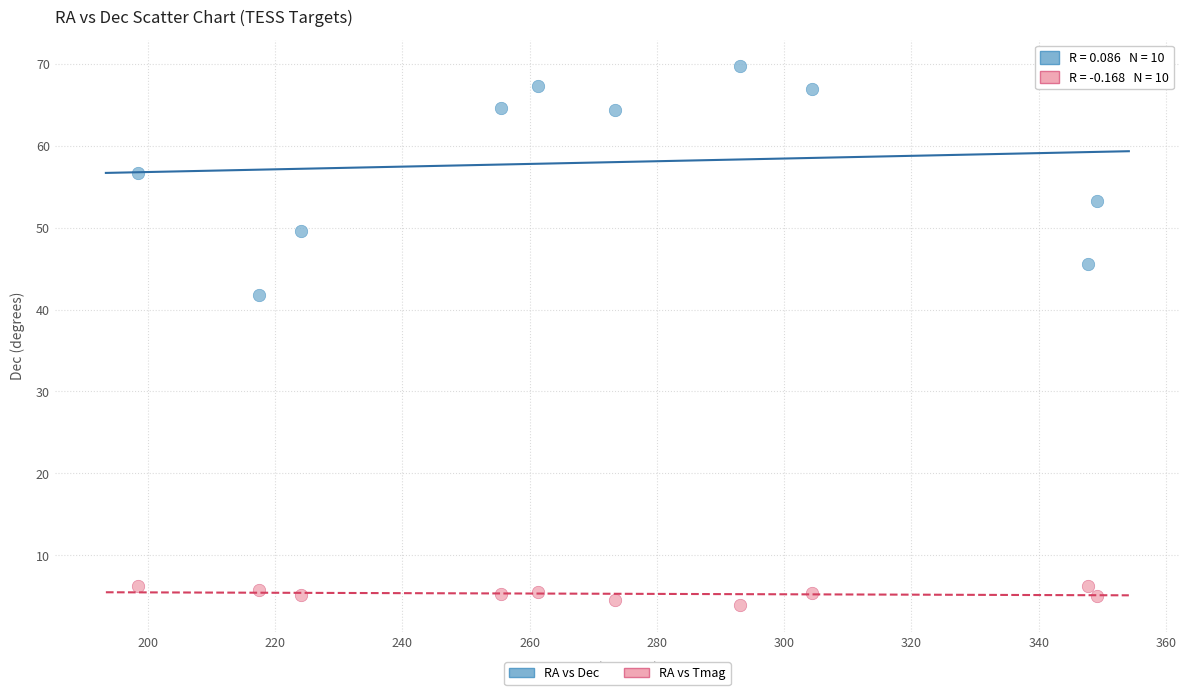

What are all the series names shown in the legend?

RA vs Dec, RA vs Tmag